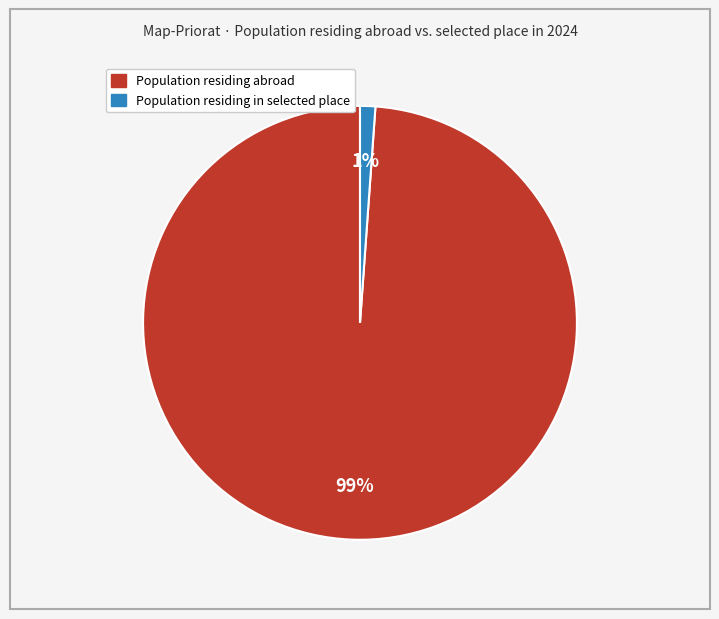

How many slices are in this pie chart?

2